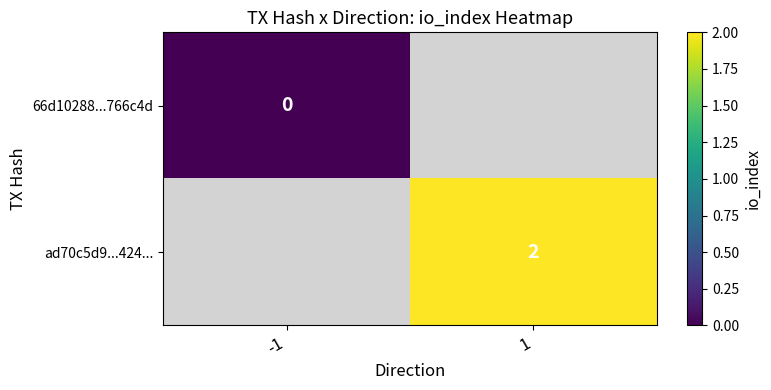

True or false: ad70c5d9...424... has a value of 1 at 1.

False